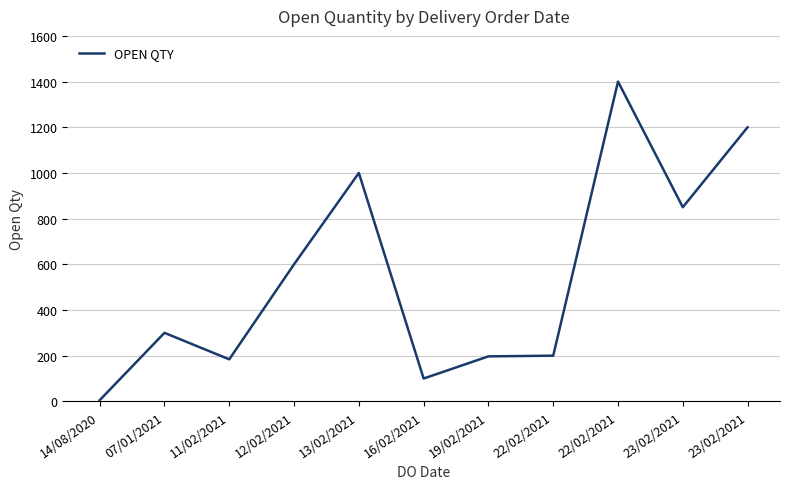

The chart shows a value of 929 at 22/02/2021. True or false?

False